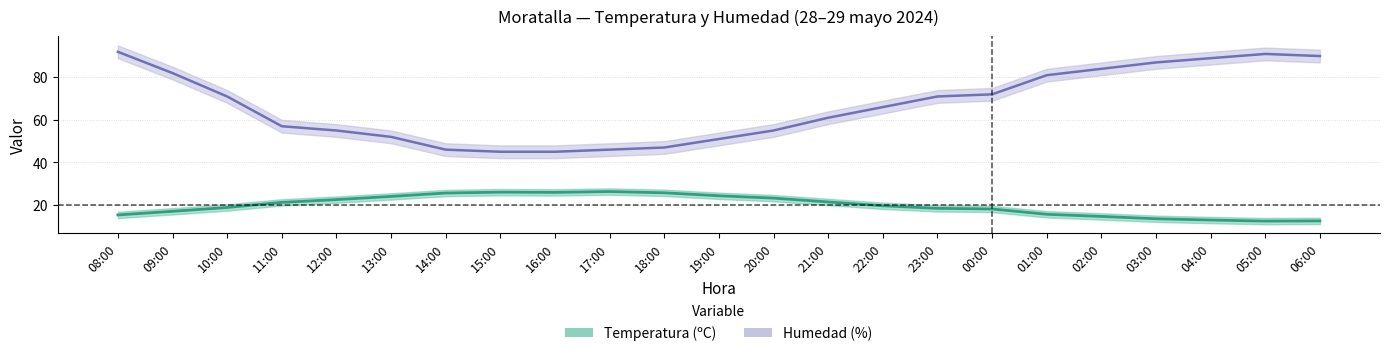

Which category has the lowest value in the Humedad (%) series?

15:00